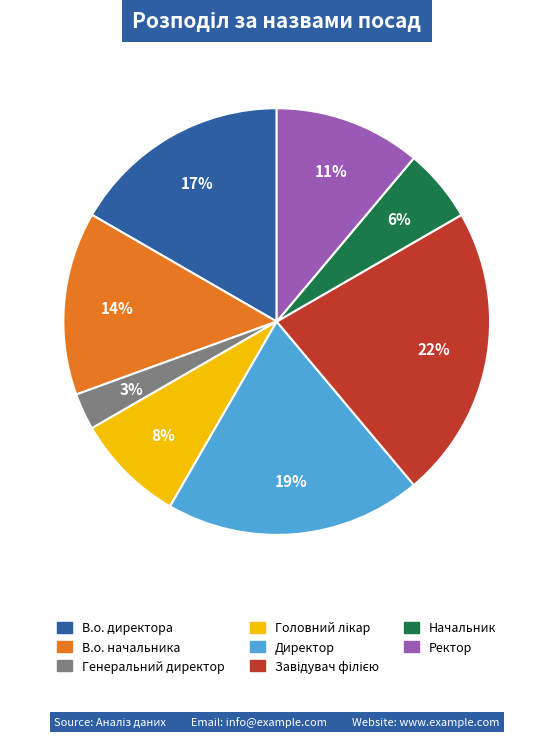

To the nearest percent, what is the difference between the largest and smallest slice percentages?

19%